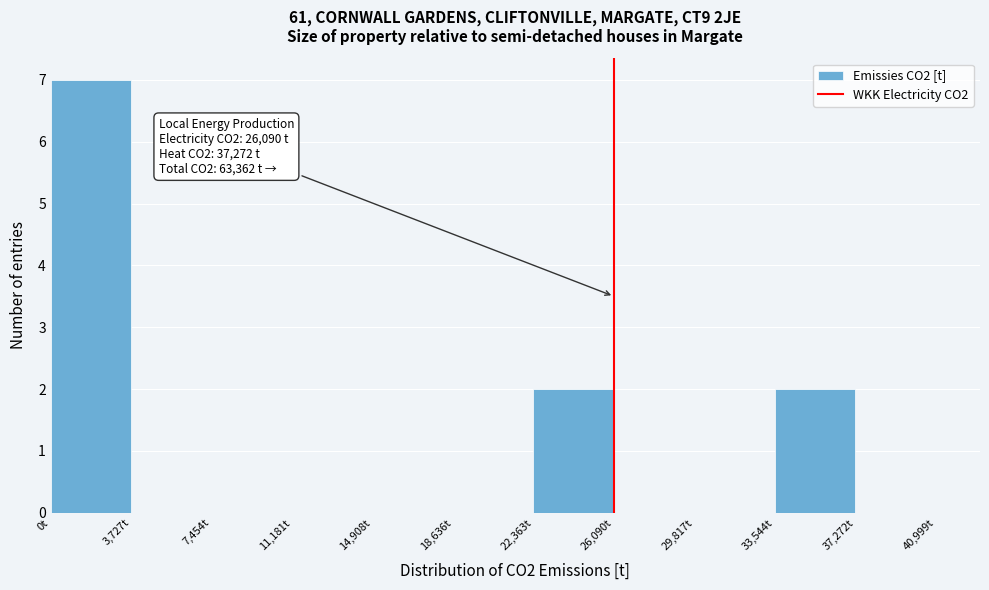

Over which range of the x-axis is the bar tallest?

0 to 3500